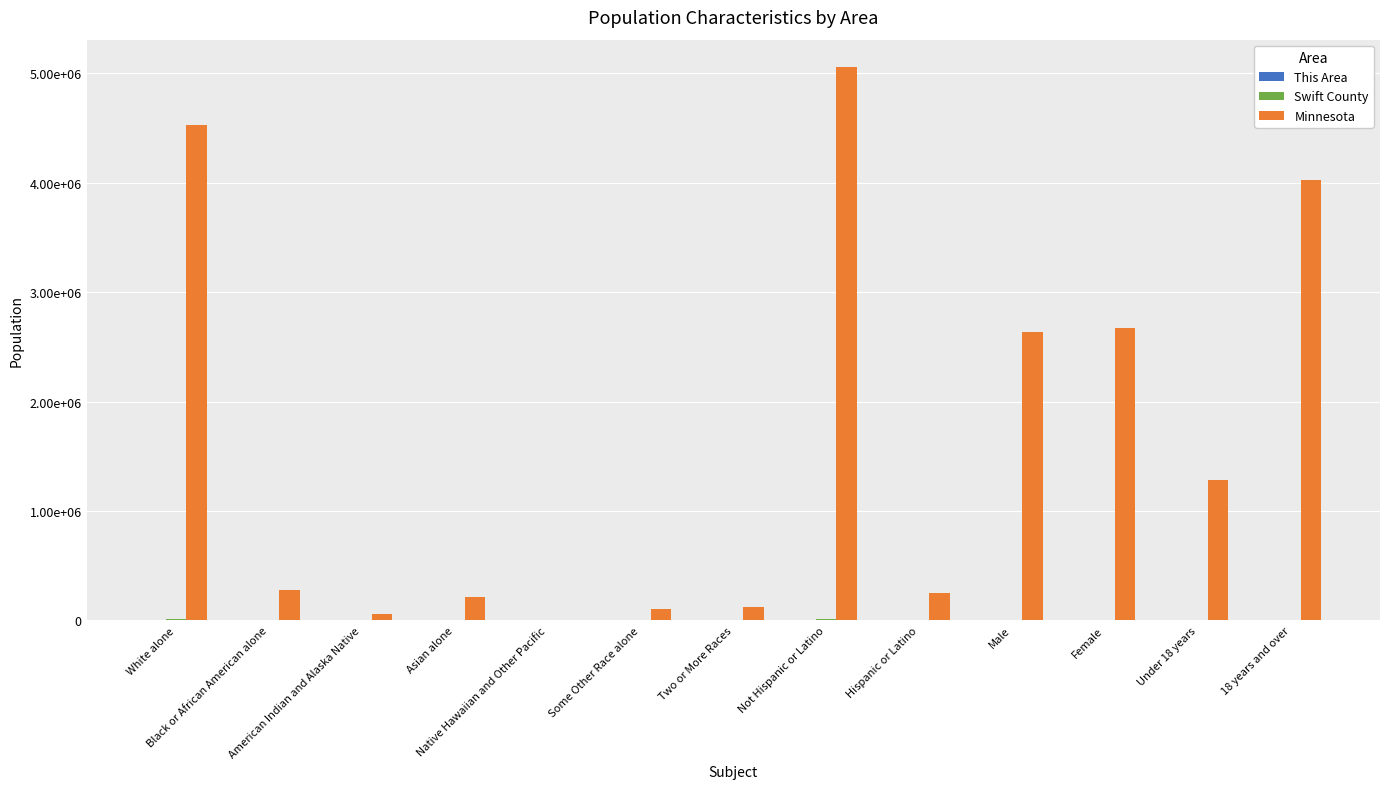

Are the bars horizontal?

No